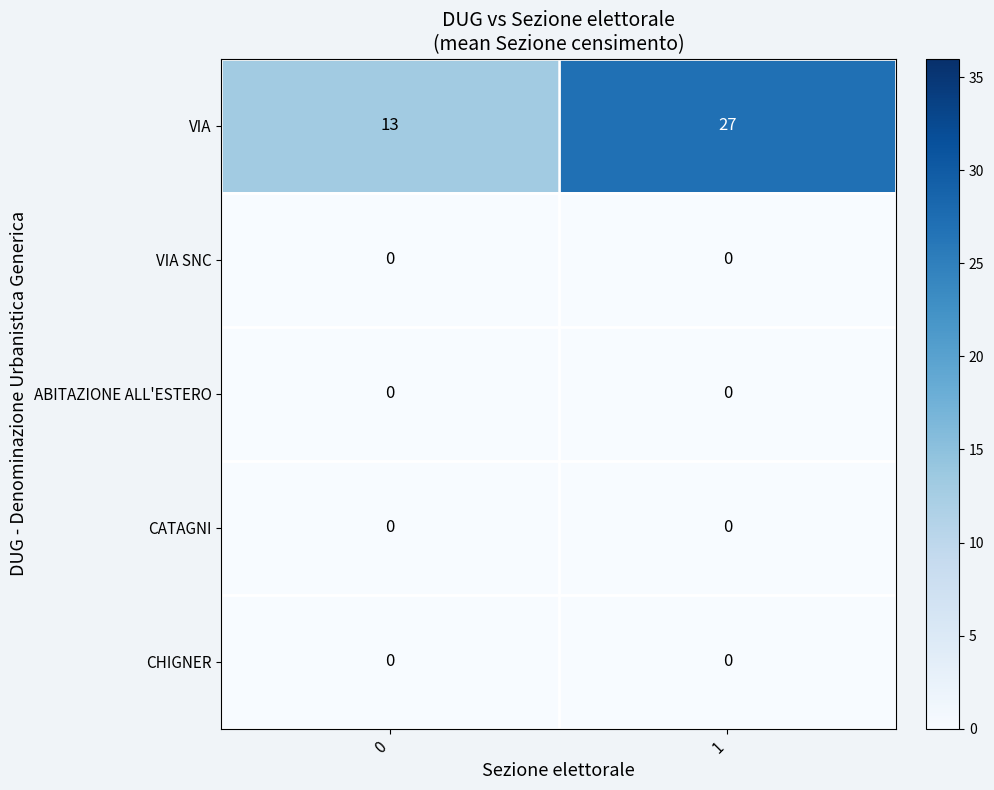

Reading left to right, list all the values displayed in this chart.

VIA: 13	27
VIA SNC: 0	0
ABITAZIONE ALL'ESTERO: 0	0
CATAGNI: 0	0
CHIGNER: 0	0